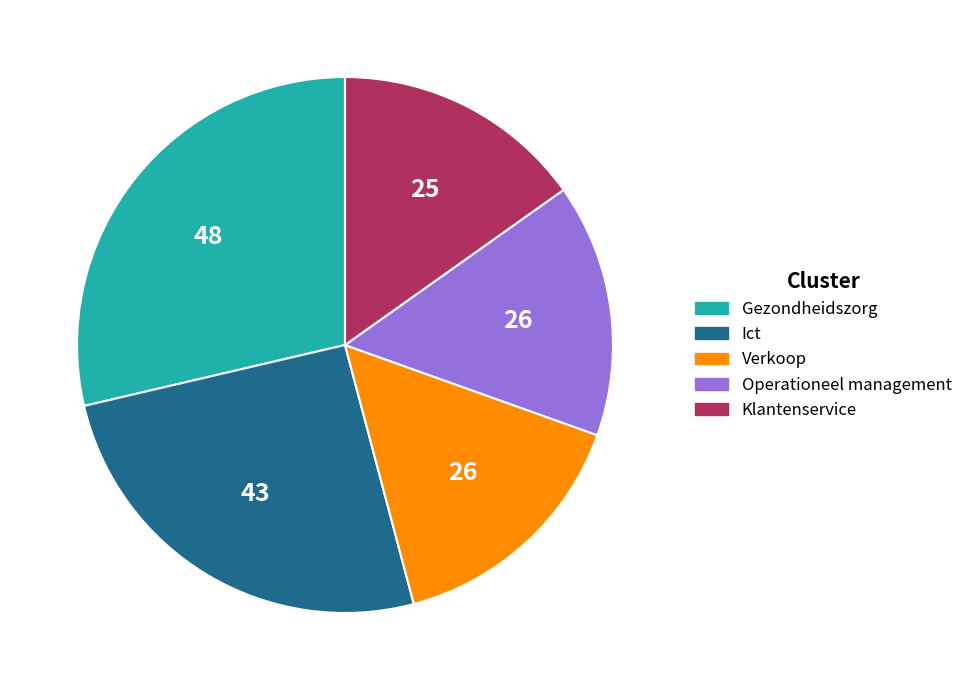

True or false: Gezondheidszorg accounts for 29% of the total.

True